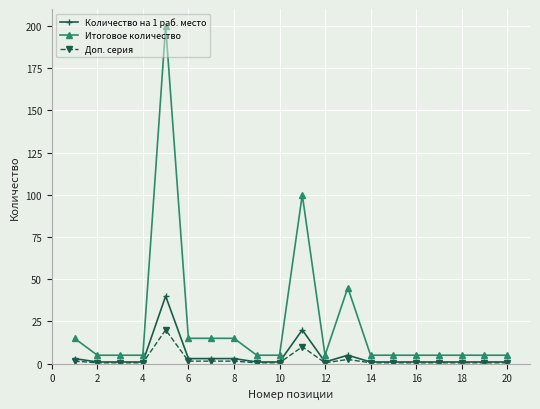

True or false: Доп. серия has more than 1 interior local peaks.

True